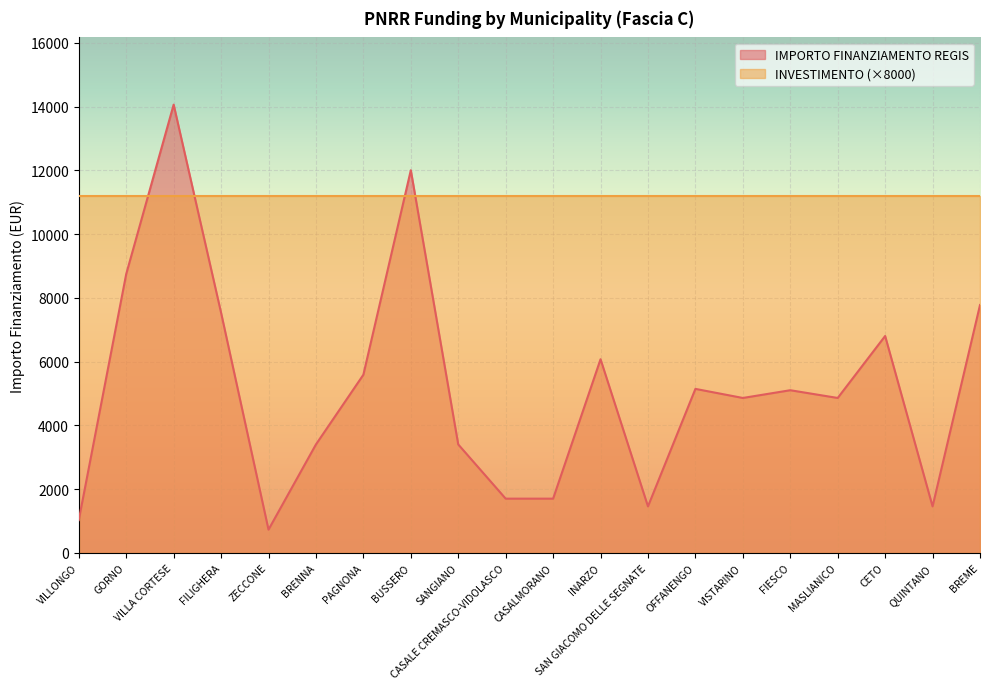

How many points are higher than both their immediate neighbors (excluding endpoints)?

6